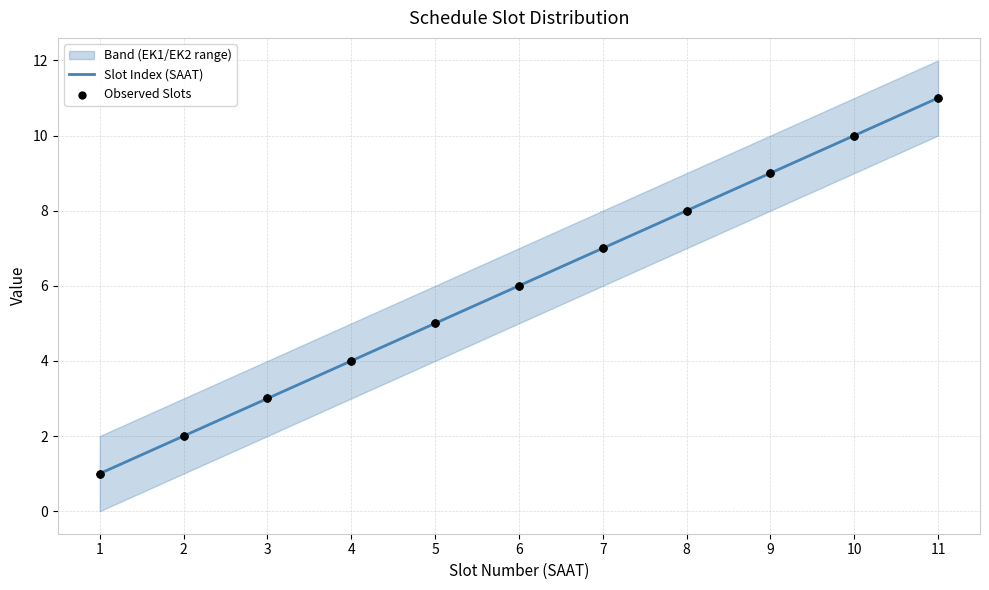

The value of Slot Index (SAAT) at 4 is 1. True or false?

False